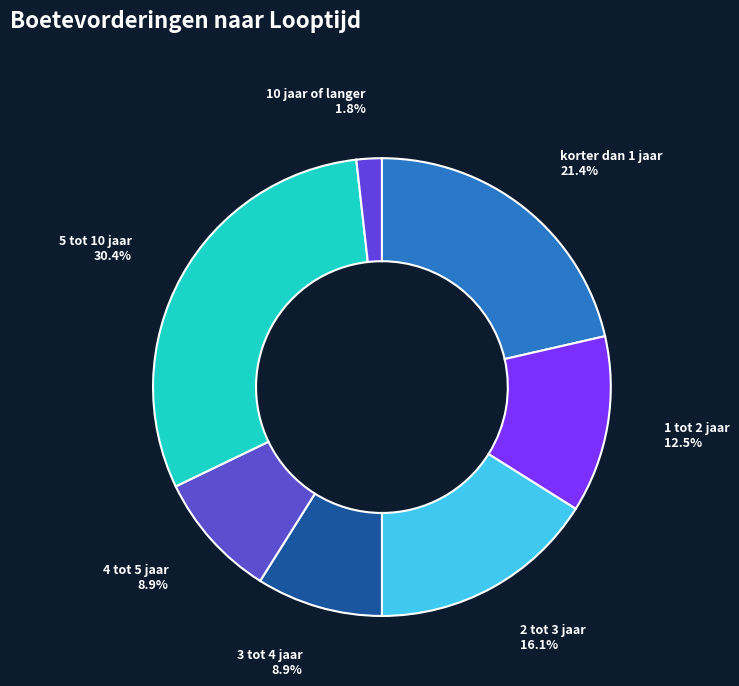

To the nearest percent, what is the combined percentage of 2 tot 3 jaar and 10 jaar of langer?

18%